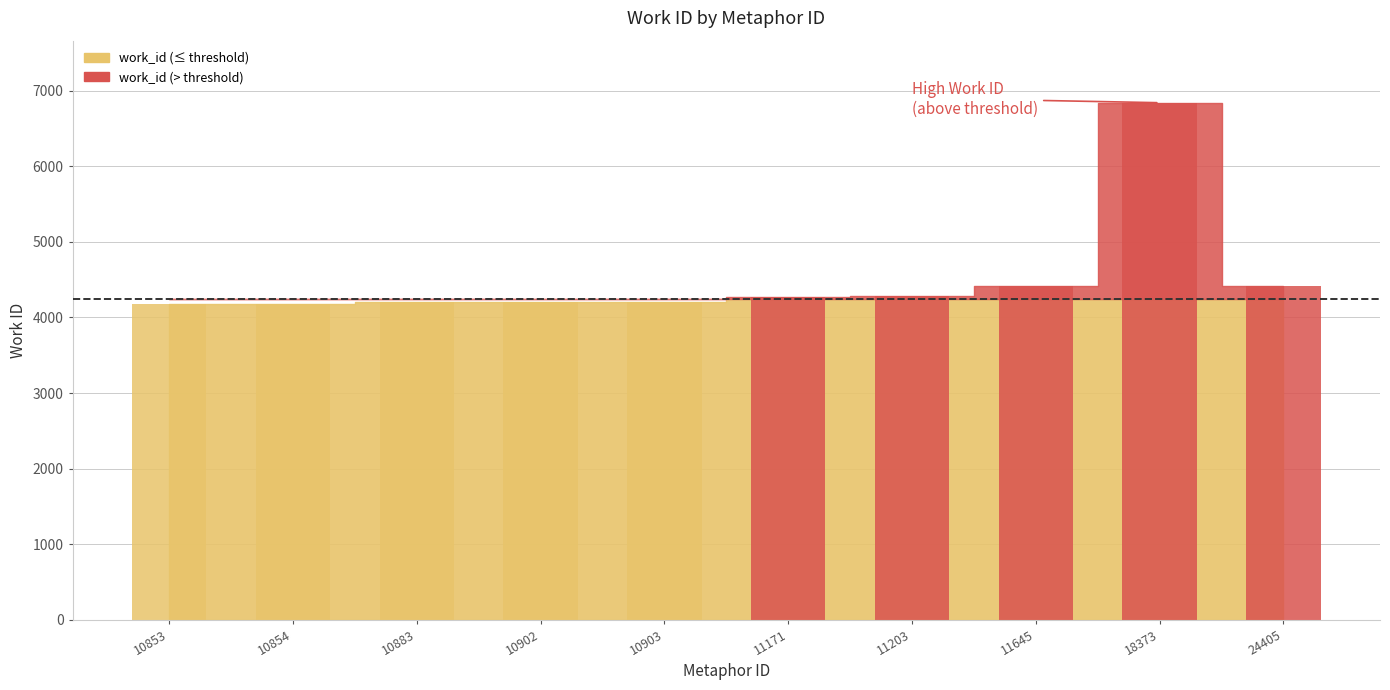

Where is the data nearest to the value 5513?

11645